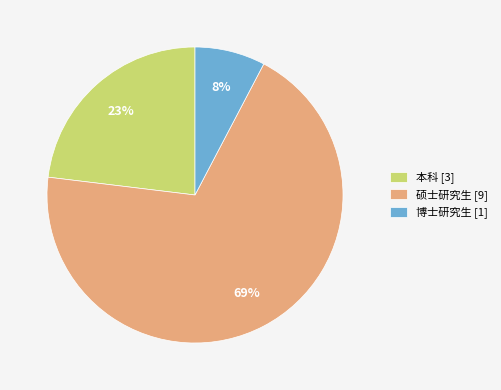

Count the number of slices in the pie.

3